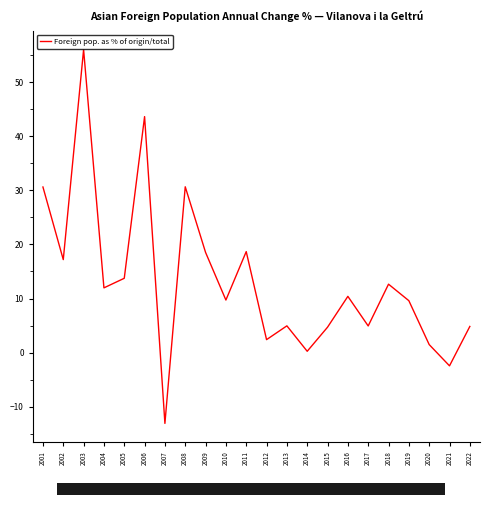

The chart shows a value of -13.1 at 2007. True or false?

True